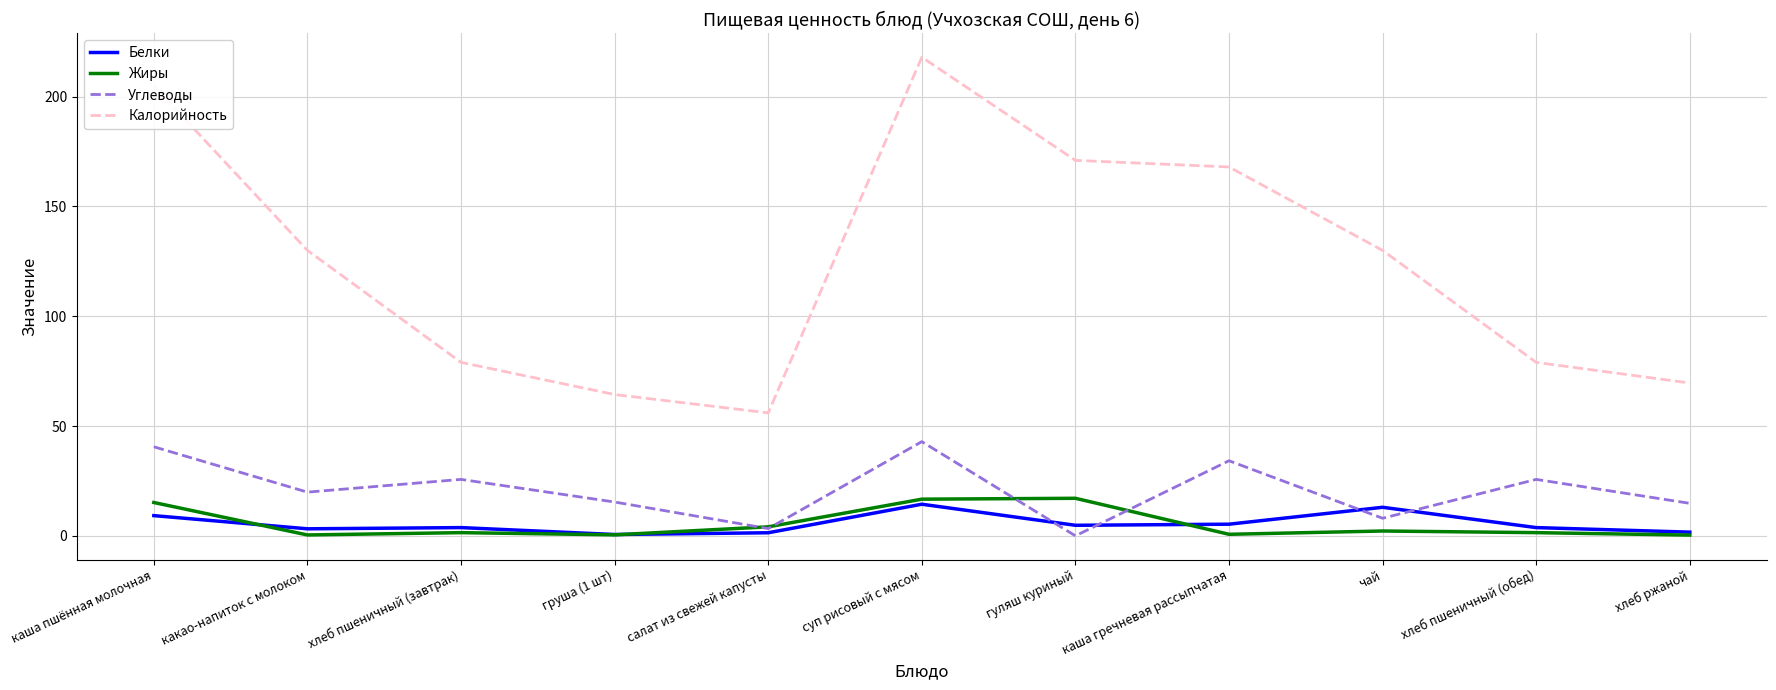

What is the difference between the second highest and second lowest values in the Жиры series?

16.3